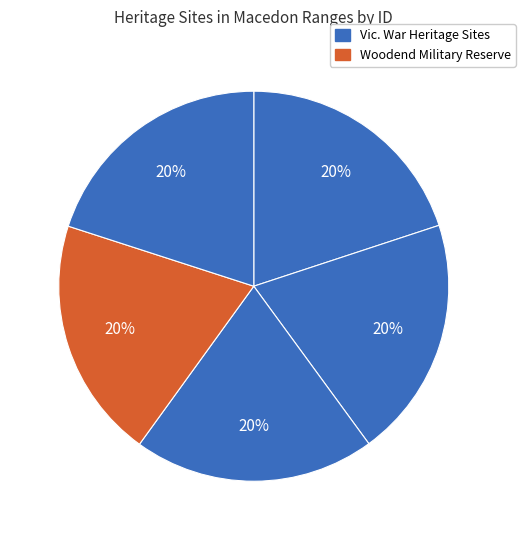

How many slices are in this pie chart?

5